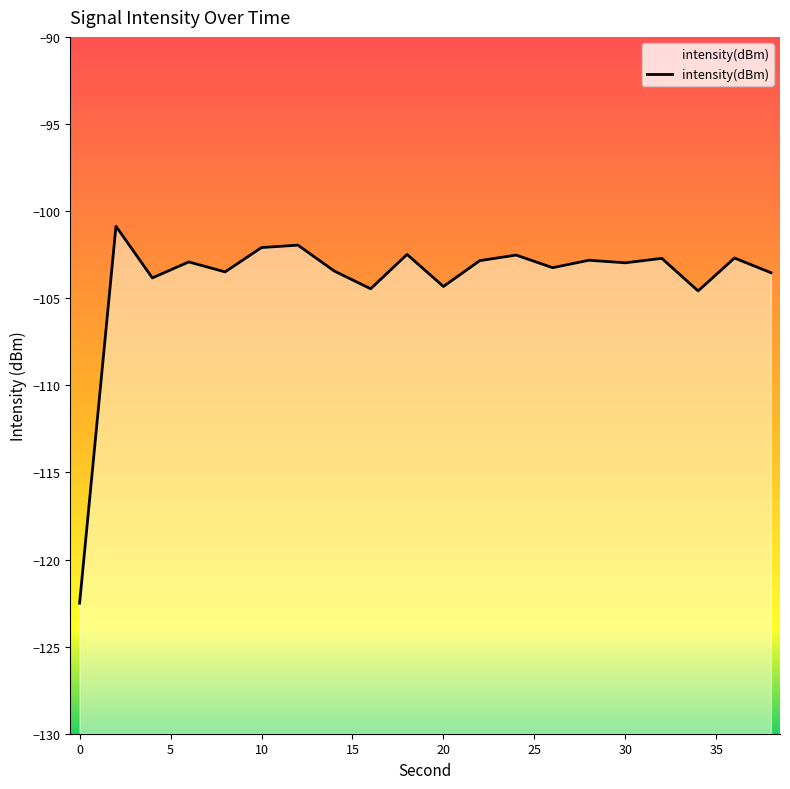

At which category does the data reach its first local valley?

5